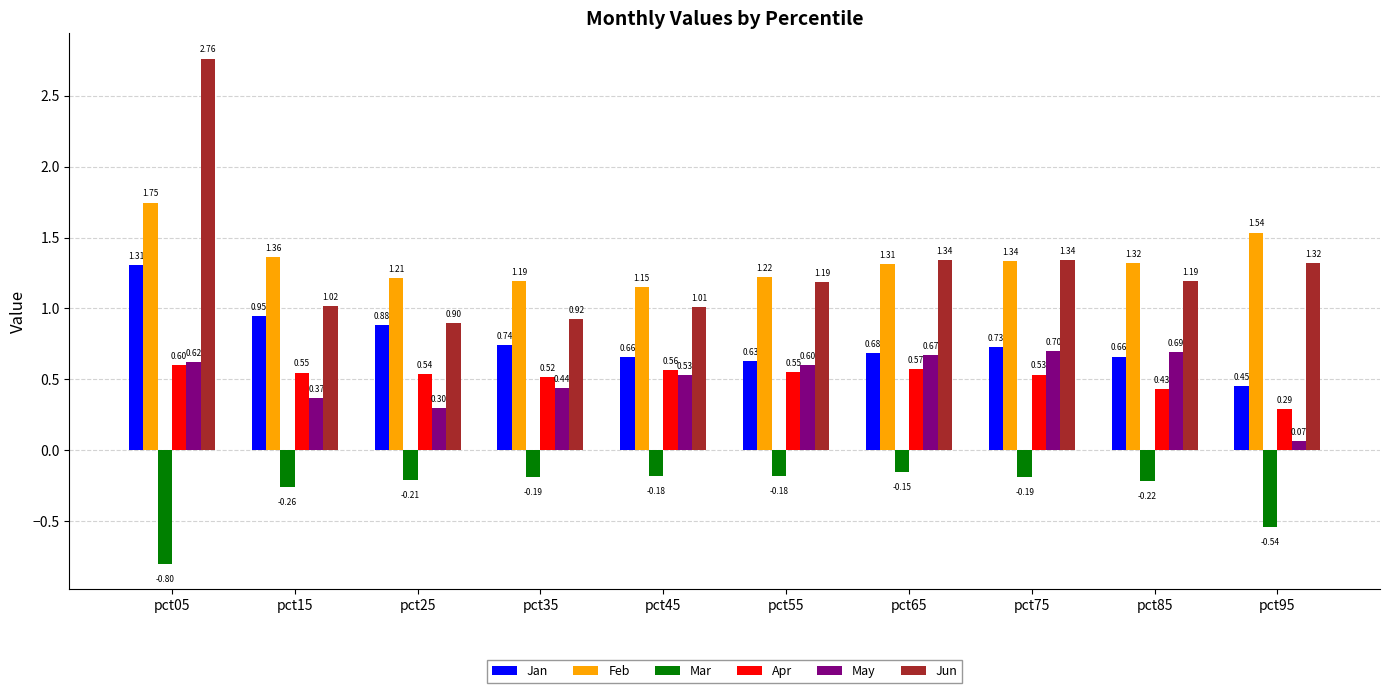

Which series changed the most between pct65 and pct75?

Jan